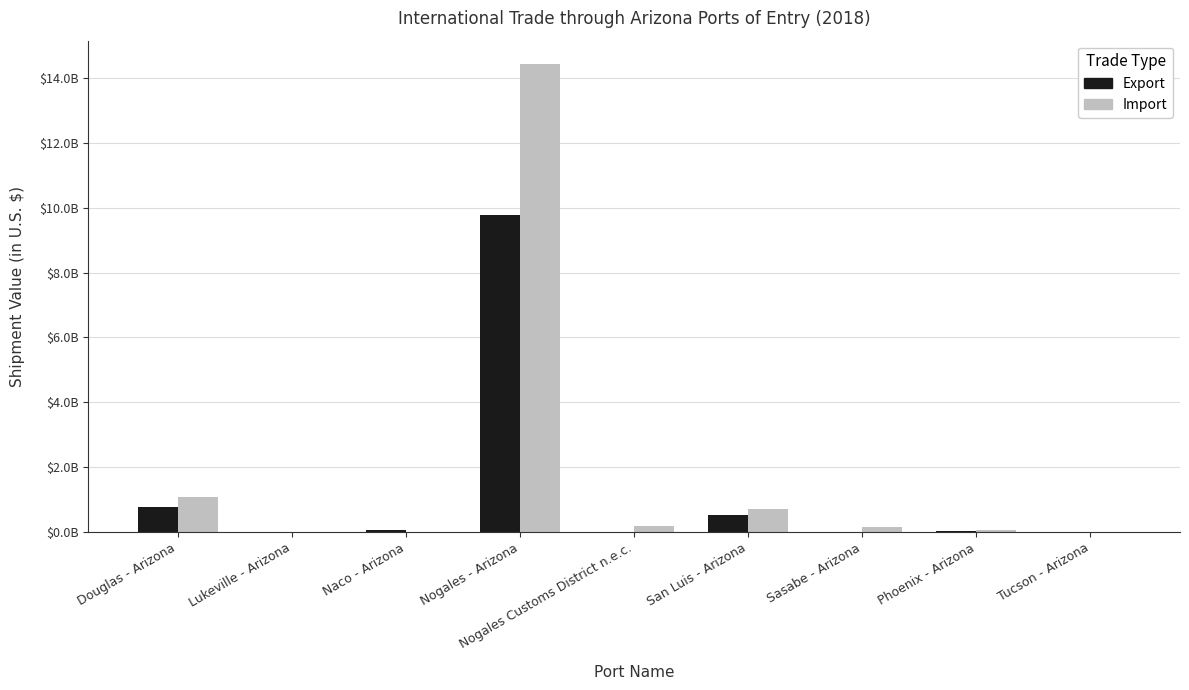

What is the sum of all Export values?

11197537831